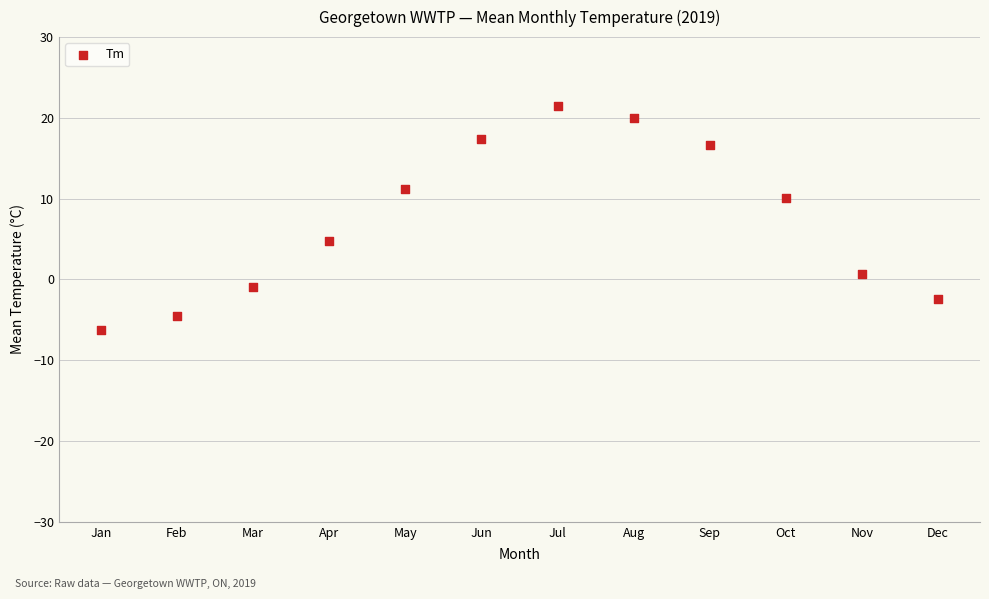

What Y value in the scatter plot is closest to 7?

4.8